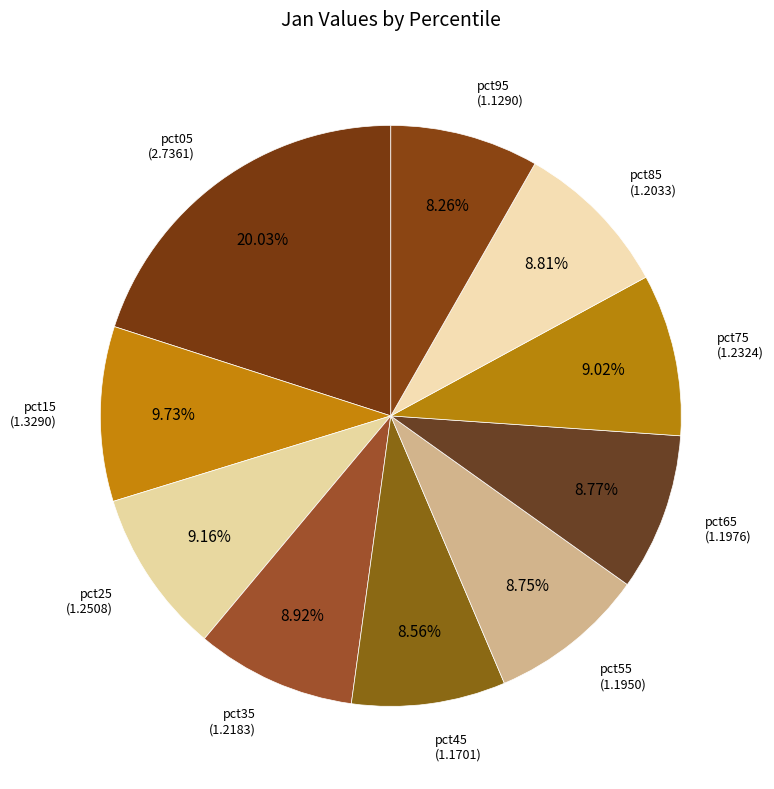

Is there any slice that represents more than half of the pie?

No